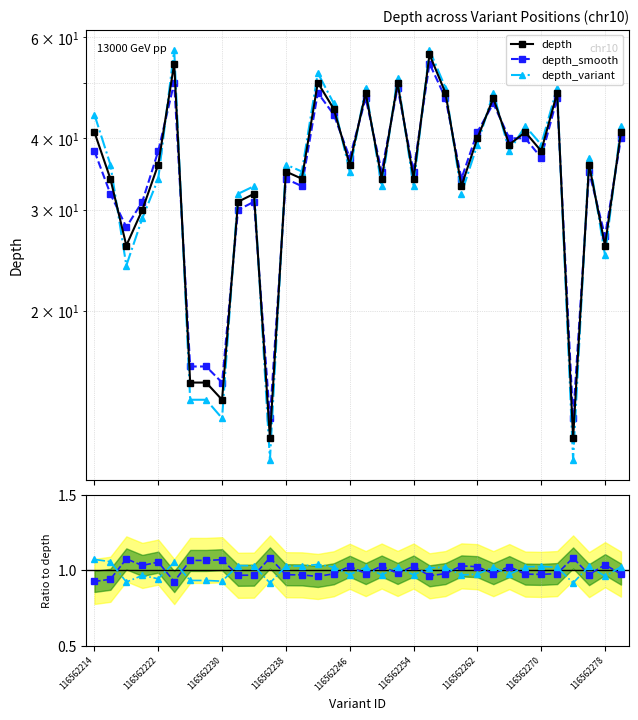

Is the value of depth at 30 greater than the value of depth_smooth at 15?

Yes